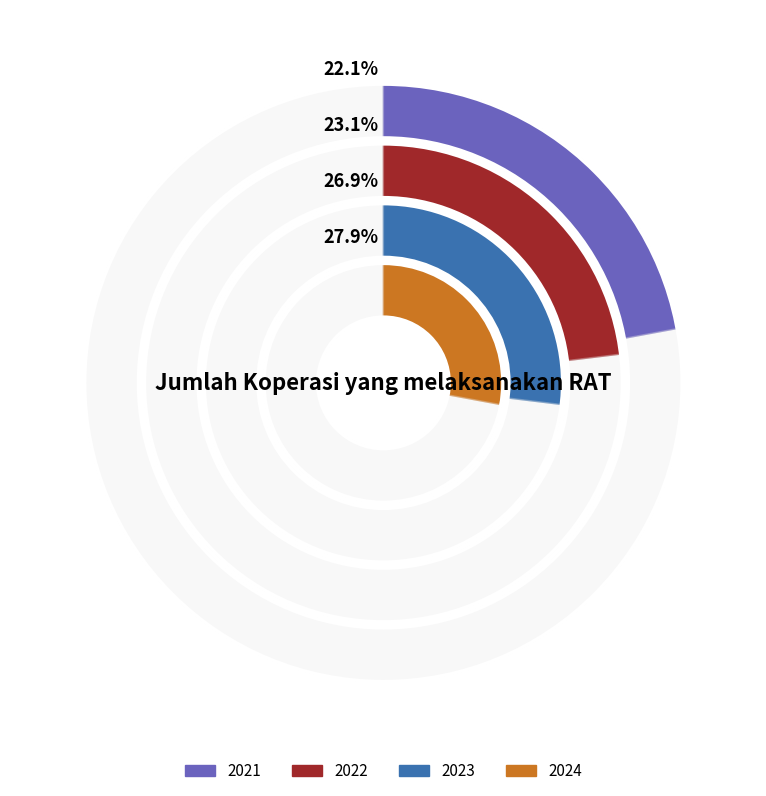

To the nearest percent, what is the difference between the largest and smallest slice percentages?

6%